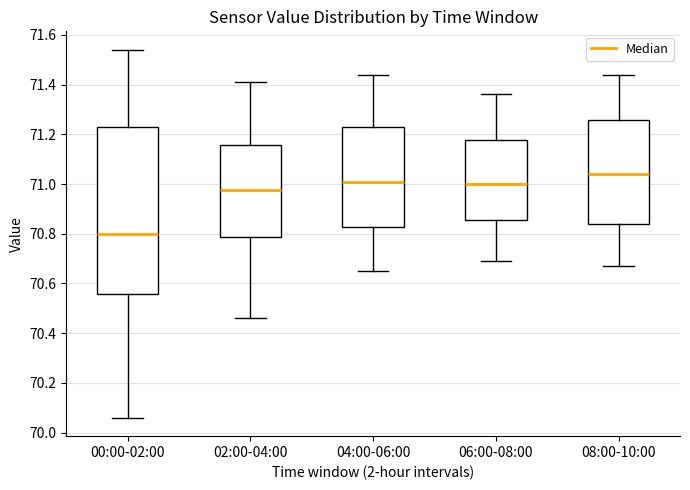

Where does the median line of the box for 06:00-08:00 sit on the y-axis? The values are not printed on the chart, so give them approximately, as read against the axis.

71.00